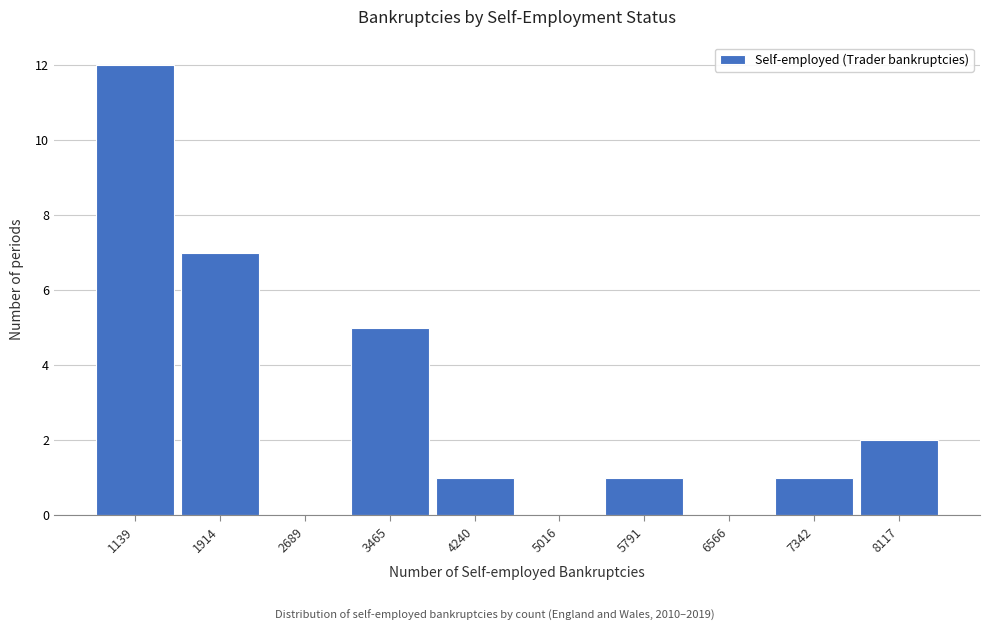

Reading left to right, transcribe all the data shown in this chart.

1139=12	1914=7	2689=0	3465=5	4240=1	5016=0	5791=1	6566=0	7342=1	8117=2